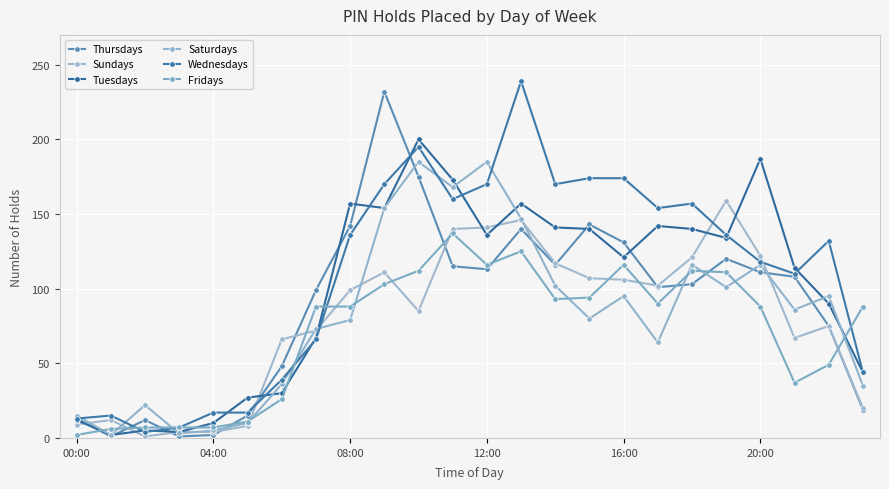

How many categories are shown in the chart?

24